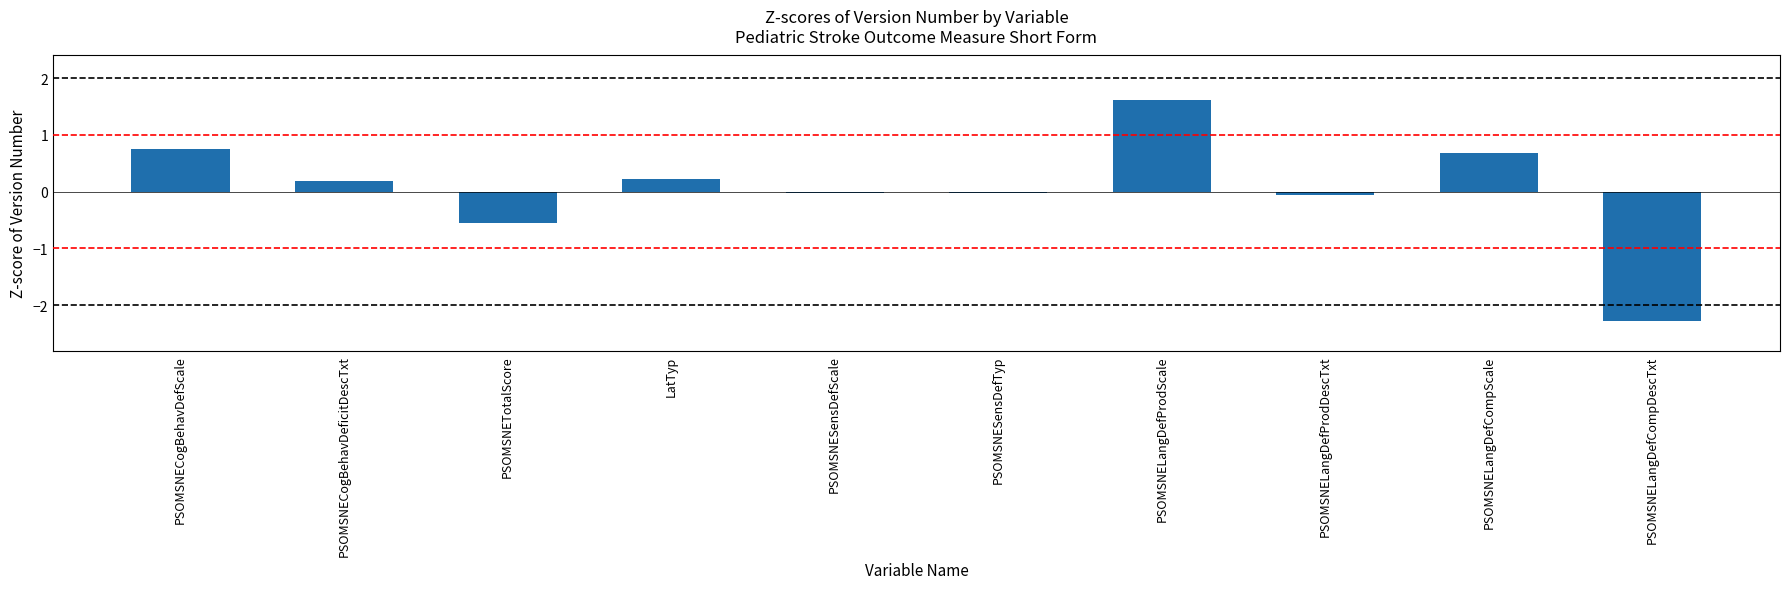

The chart shows a value of -0.0 at PSOMSNESensDefTyp. True or false?

True